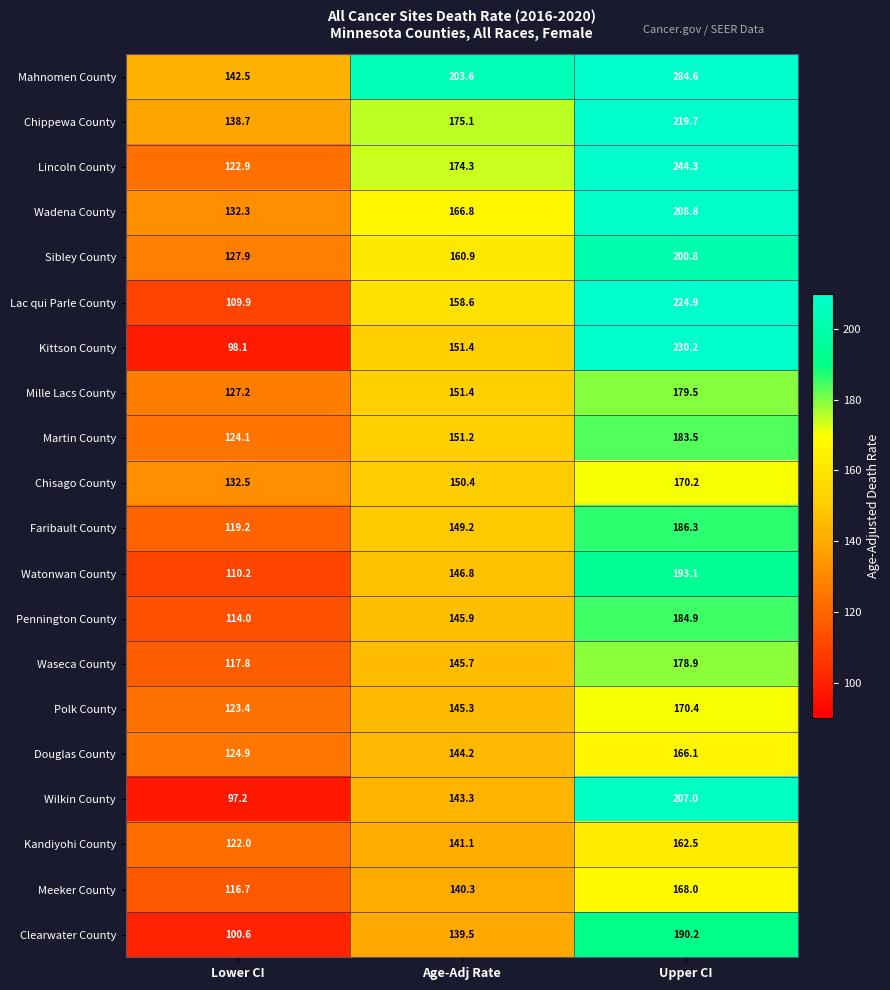

Rank the categories by Pennington County value from lowest to highest.

Lower CI, Age-Adj Rate, Upper CI